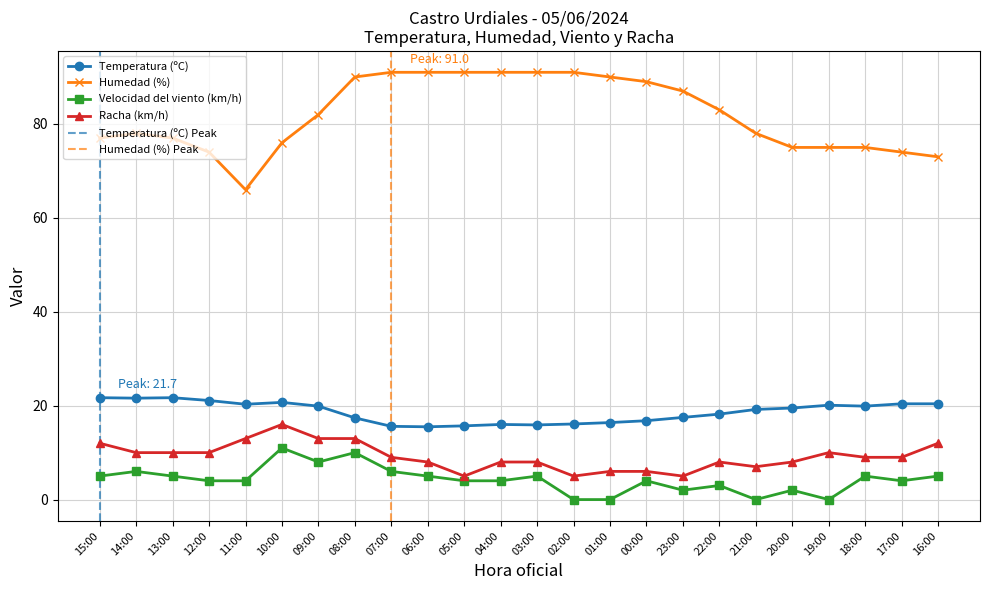

In Humedad (%), how many points are lower than both neighbors (excluding endpoints)?

1